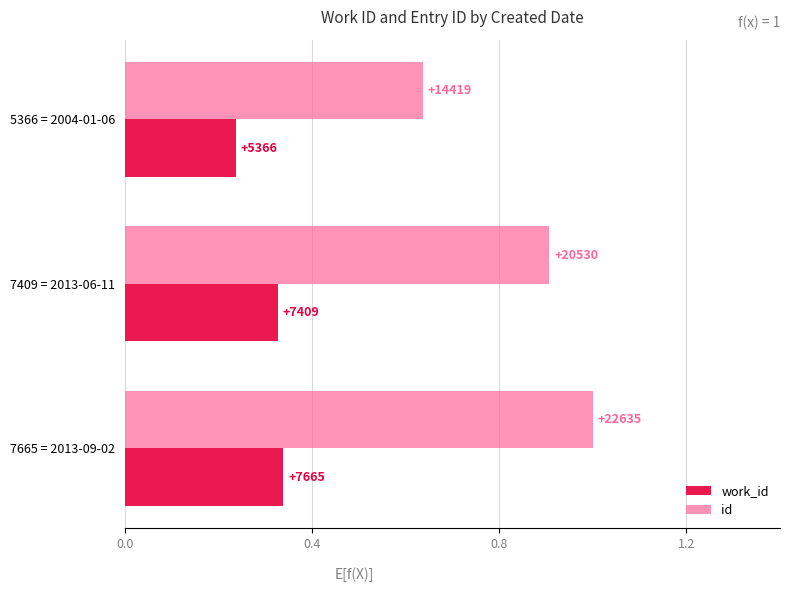

What are all the series names shown in the legend?

work_id, id